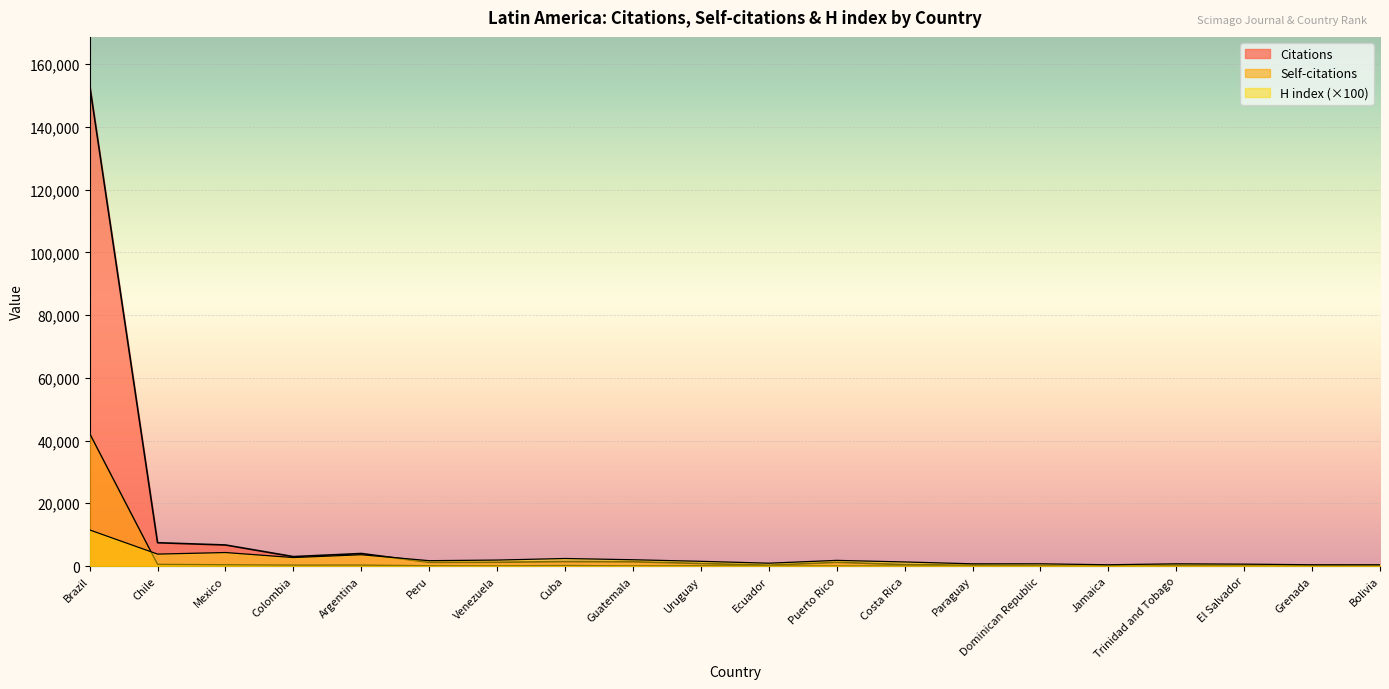

Which series has the widest spread of values?

Citations